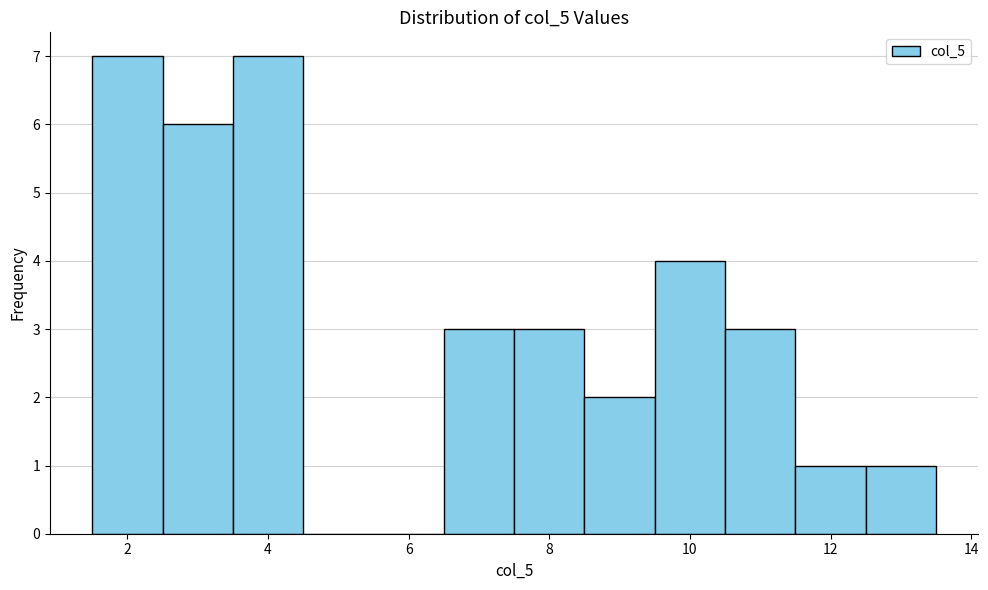

Reading left to right, transcribe this chart: for each bar, give the range it covers on the x-axis and its height. Neither the bar edges nor the heights are printed on the chart, so give them approximately, as read against the axes.

1.5 to 2.5: 7
2.5 to 3.5: 6
3.5 to 4.5: 7
4.5 to 5.5: 0
5.5 to 6.5: 0
6.5 to 7.5: 3
7.5 to 8.5: 3
8.5 to 9.5: 2
9.5 to 10.5: 4
10.5 to 11.5: 3
11.5 to 12.5: 1
12.5 to 13.5: 1